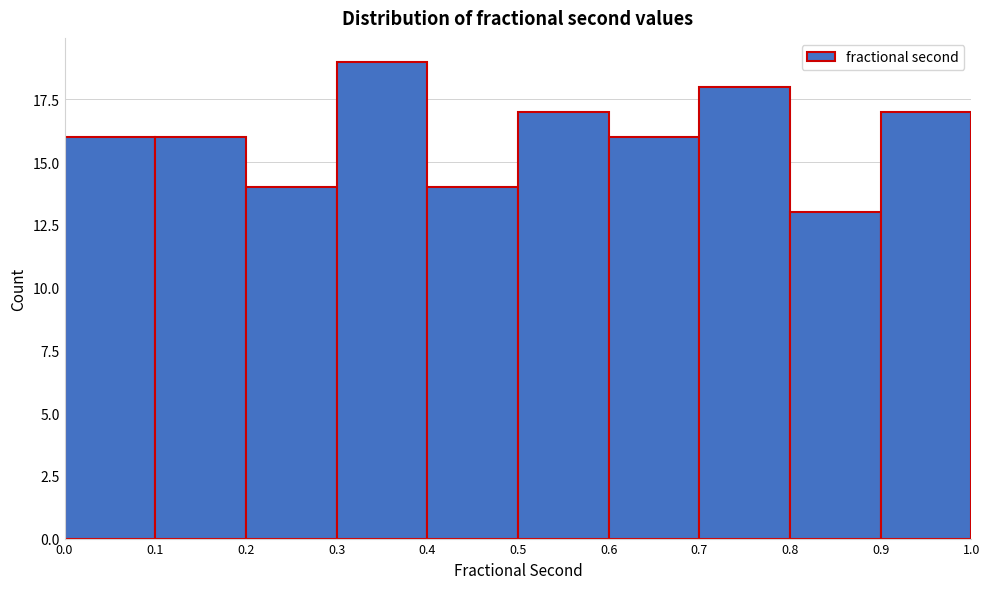

Which range on the x-axis has the tallest bar?

0.3 to 0.4